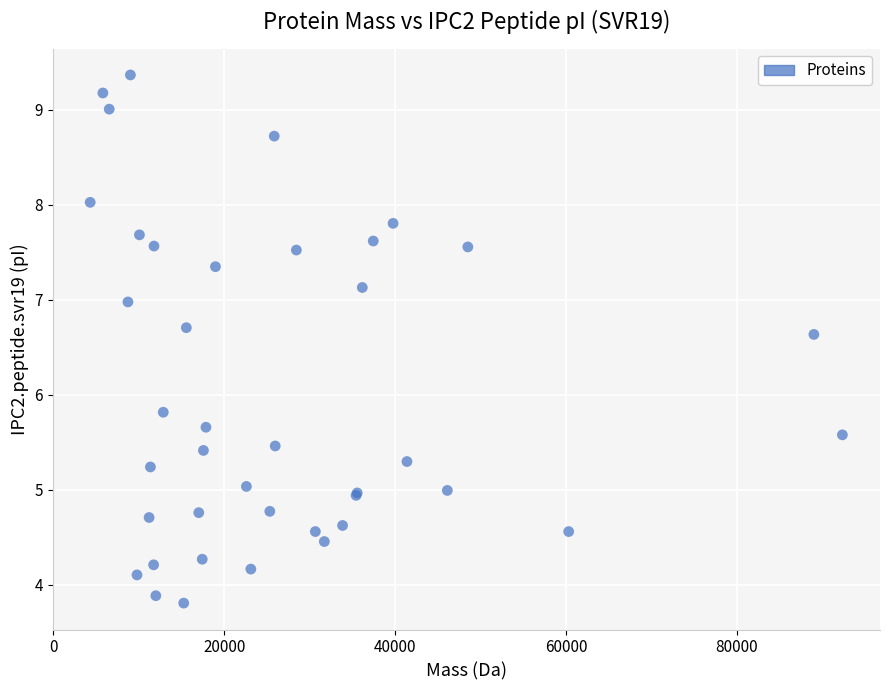

What Y value in the scatter plot is closest to 6?

5.8